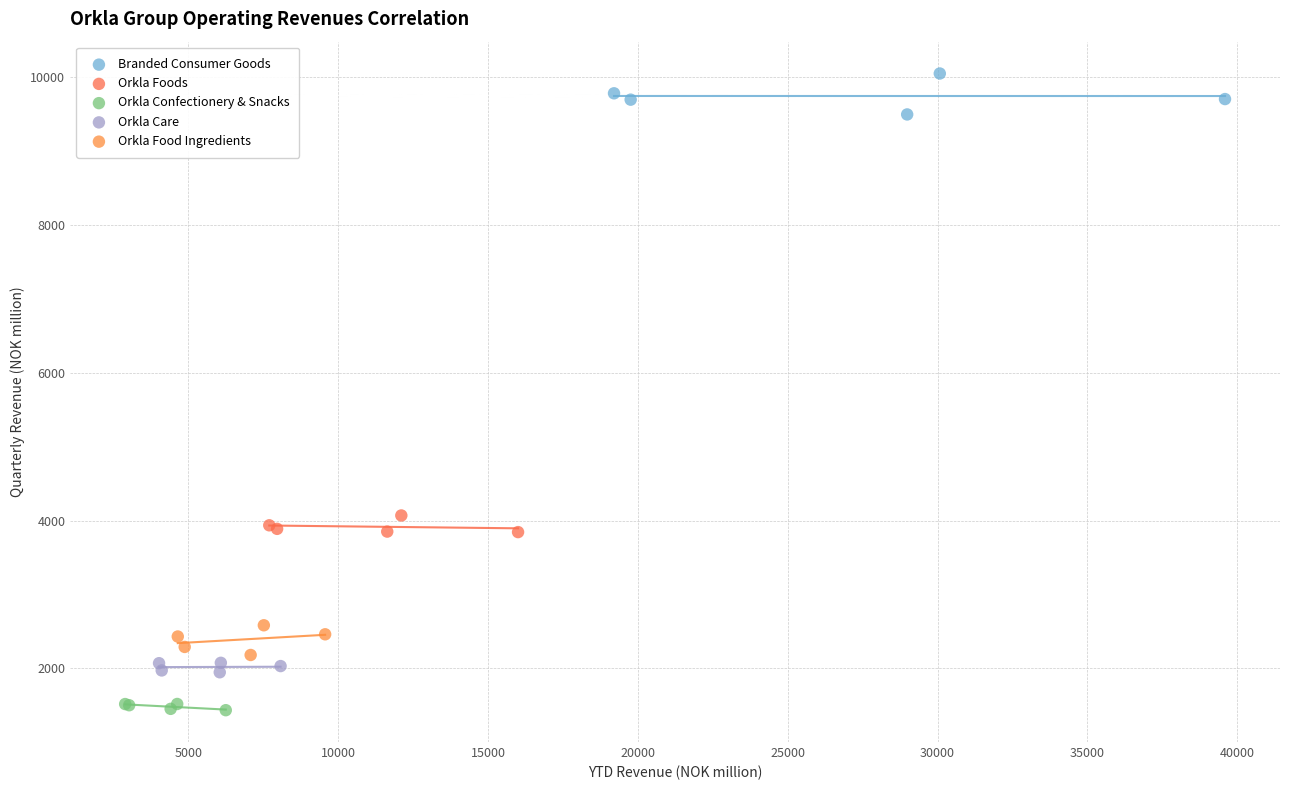

Which series reaches the minimum Y coordinate?

Orkla Confectionery & Snacks